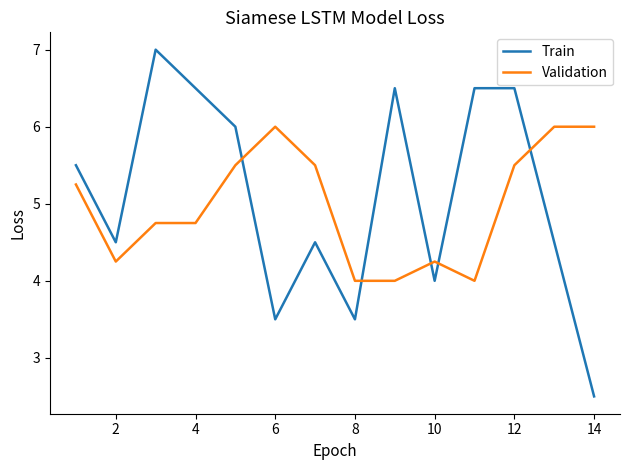

How many times do Validation and Train cross each other?

5